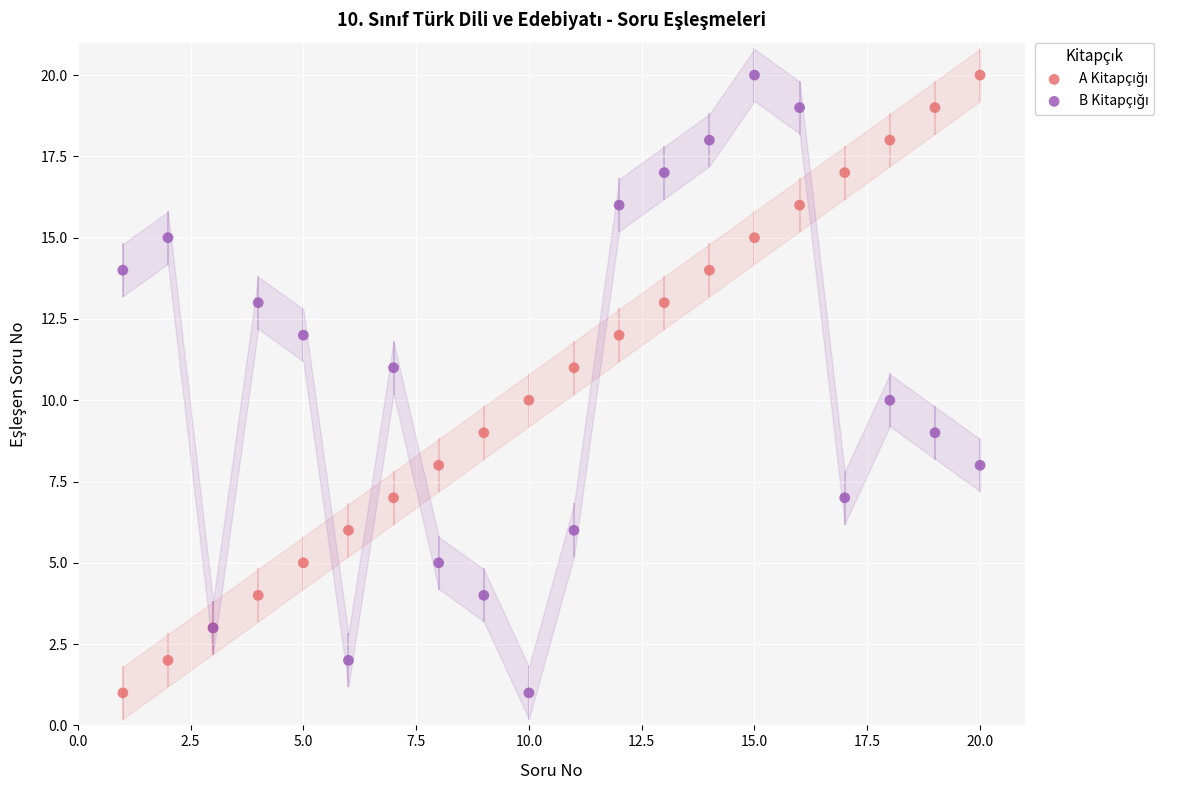

What is the X range (max minus min) for the scatter plot?

19